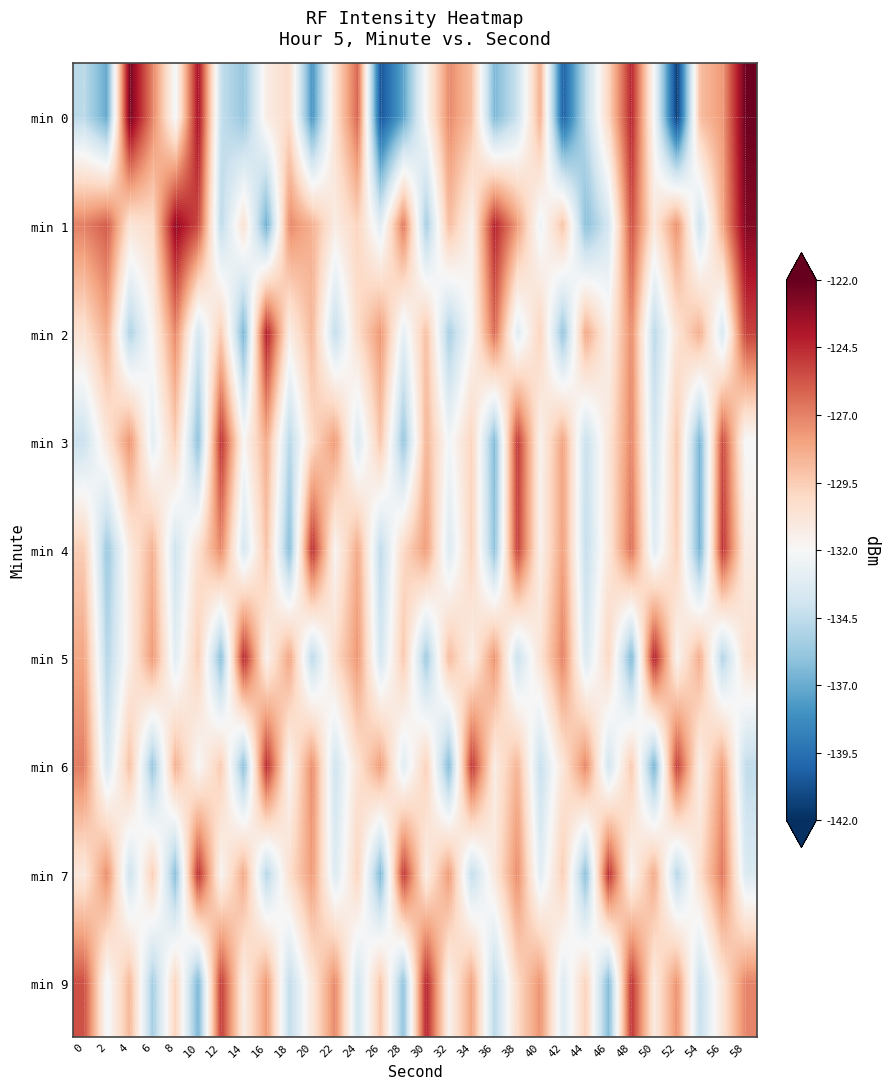

Between 42 and 24, which is larger?

24